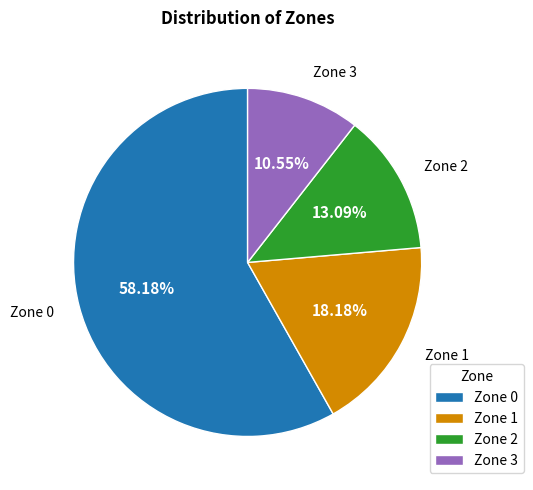

What percentage is the Zone 2 slice, to the nearest percent?

13%